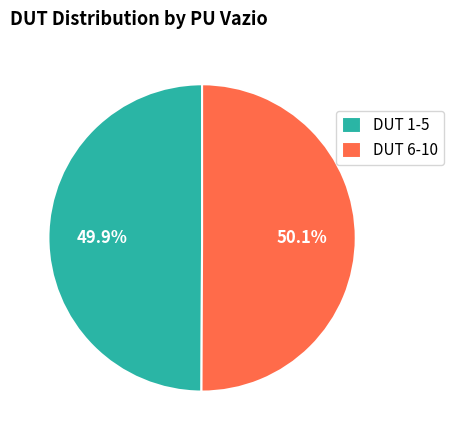

Does any single category account for the majority?

Yes